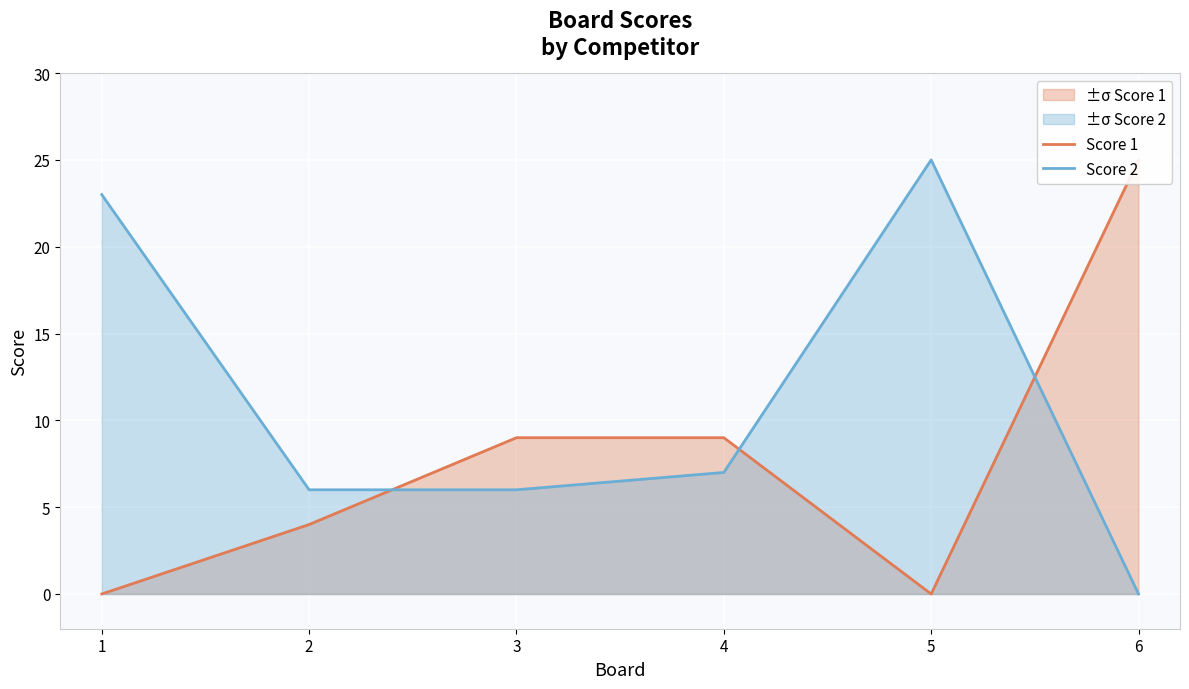

True or false: Score 1 has a value of 9 at 4.

True